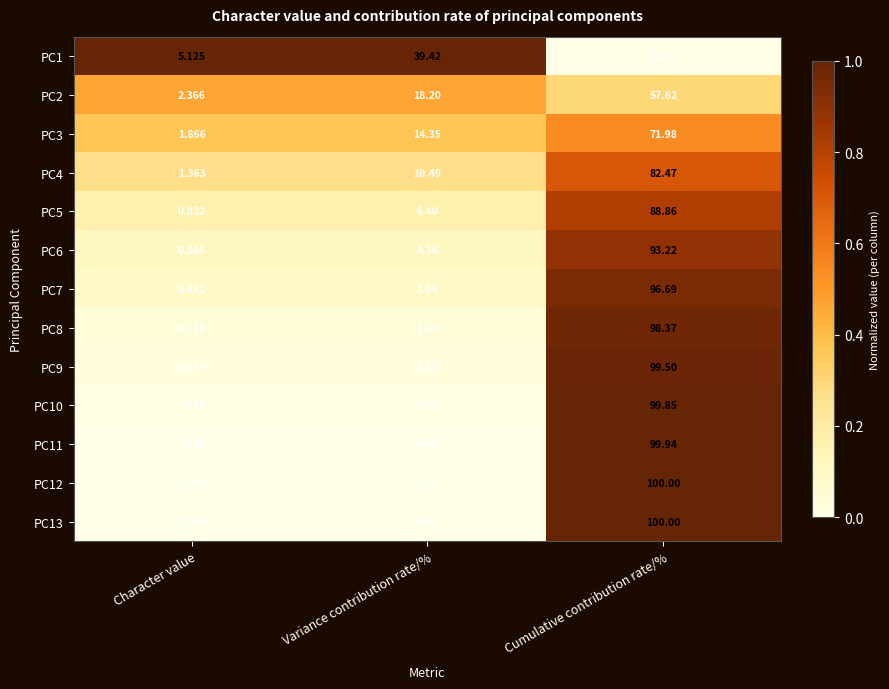

Is the value of PC7 at Cumulative contribution rate/% greater than the value of PC9 at Cumulative contribution rate/%?

No